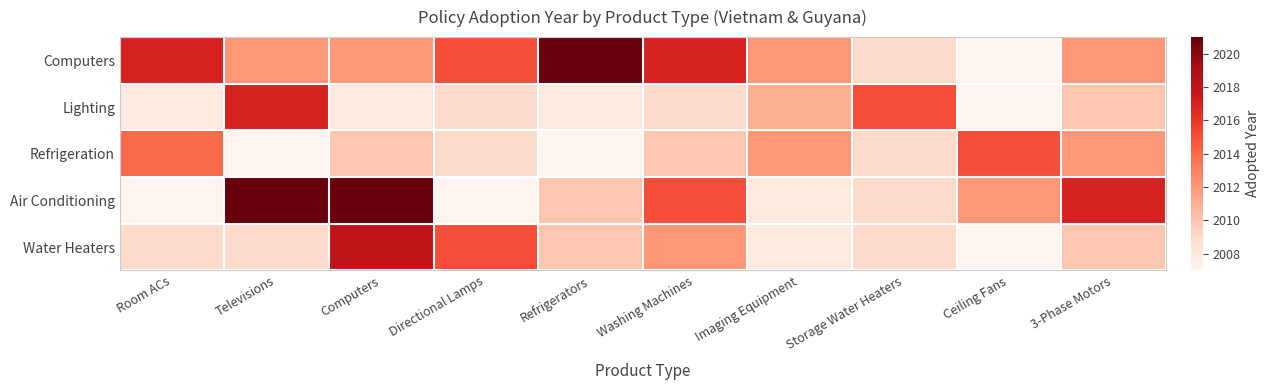

At which category does the chart reach its minimum across all series?

Ceiling Fans